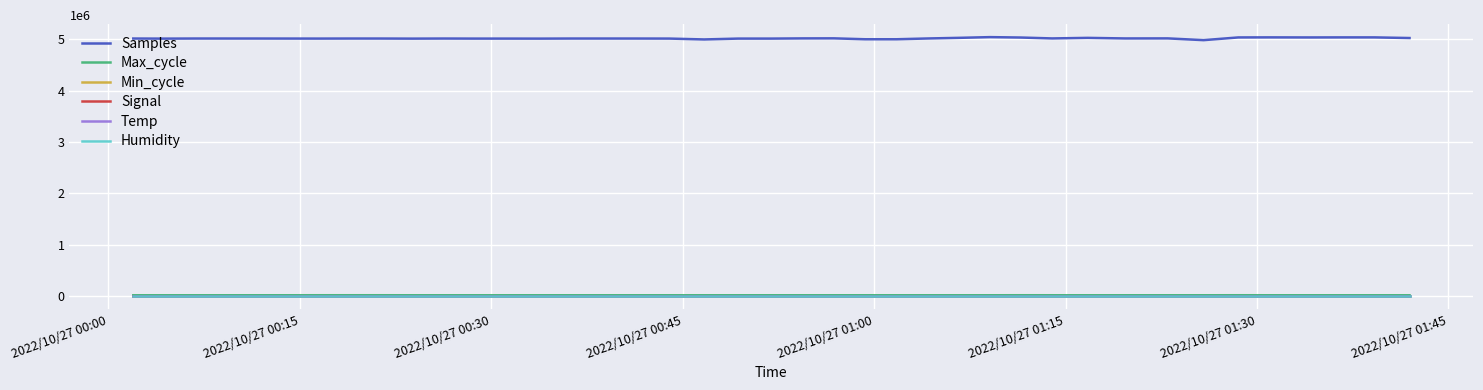

What is the maximum value shown in the chart?

5038002.0